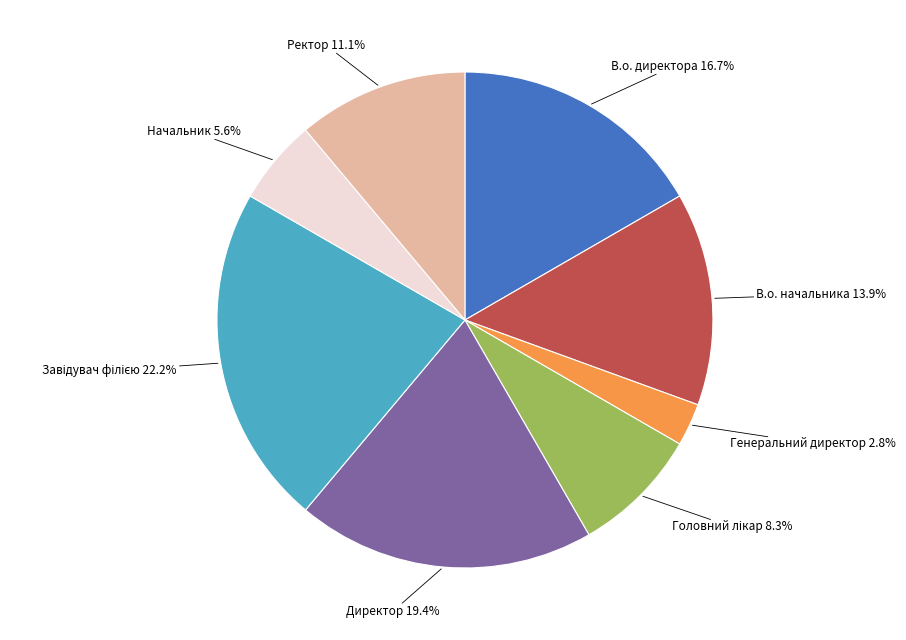

What is the ratio of the value at Начальник to the value at Директор?

0.3